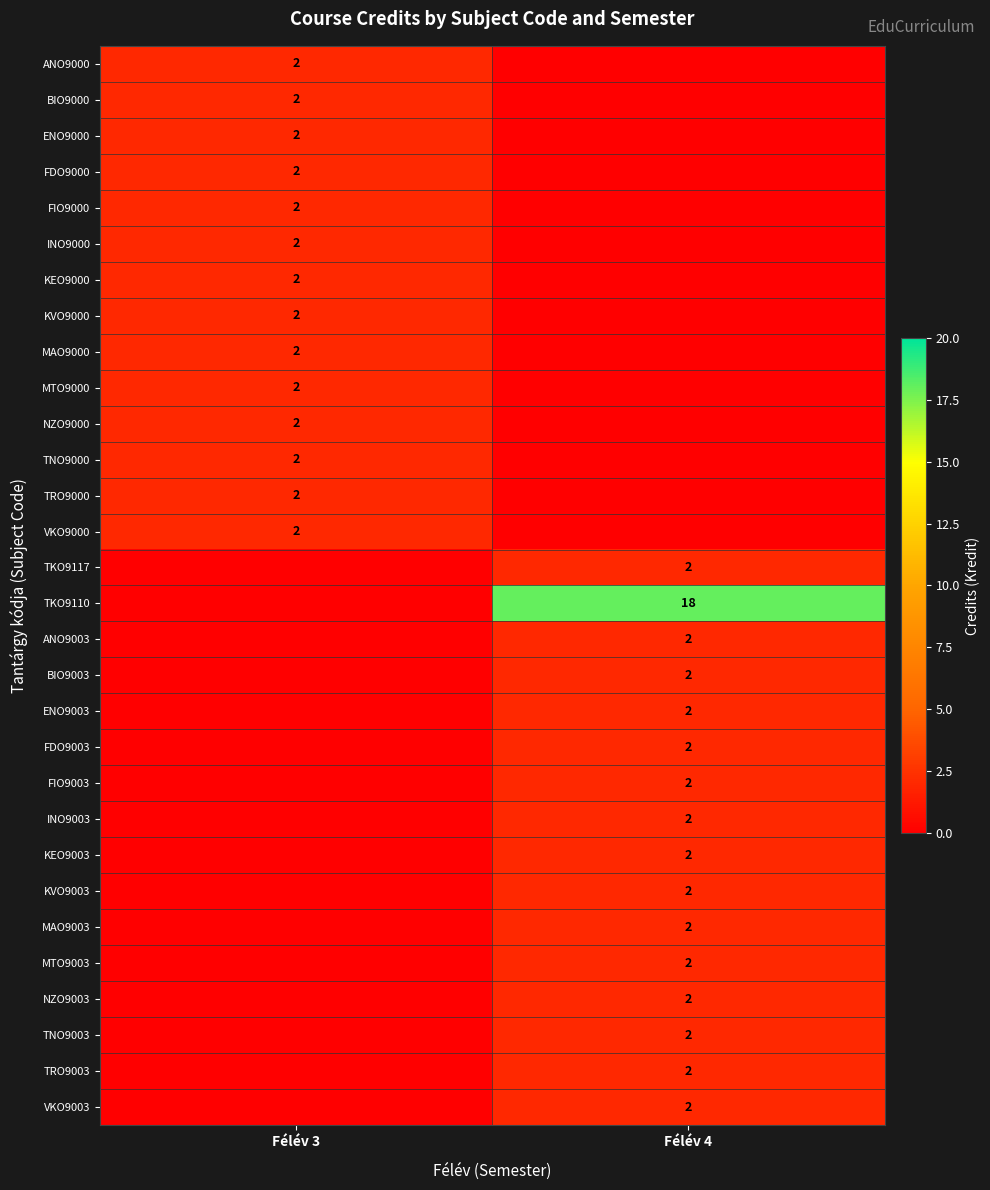

The value of TRO9000 at Félév 3 is 2. True or false?

True